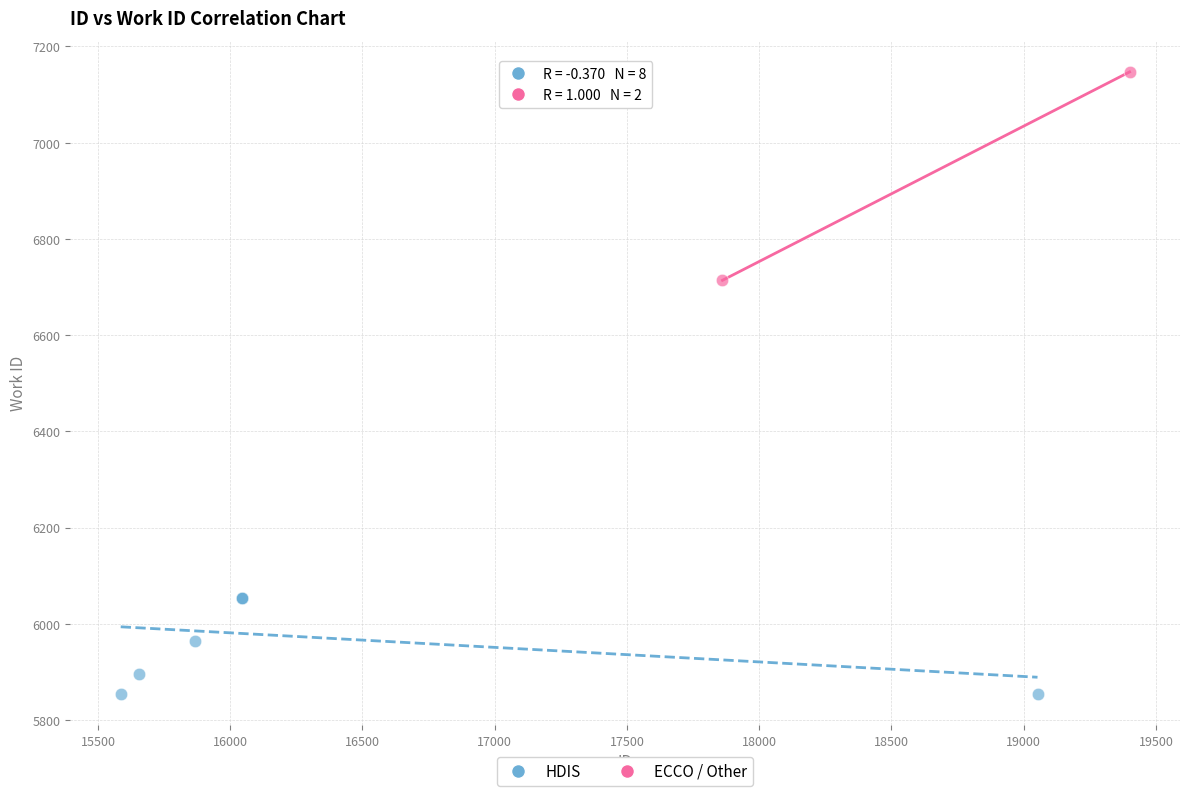

What are all the series names shown in the legend?

HDIS, ECCO / Other